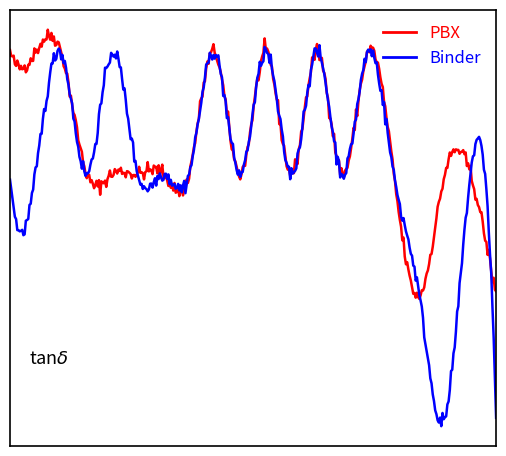

Does the chart display data point markers on the line(s)?

No